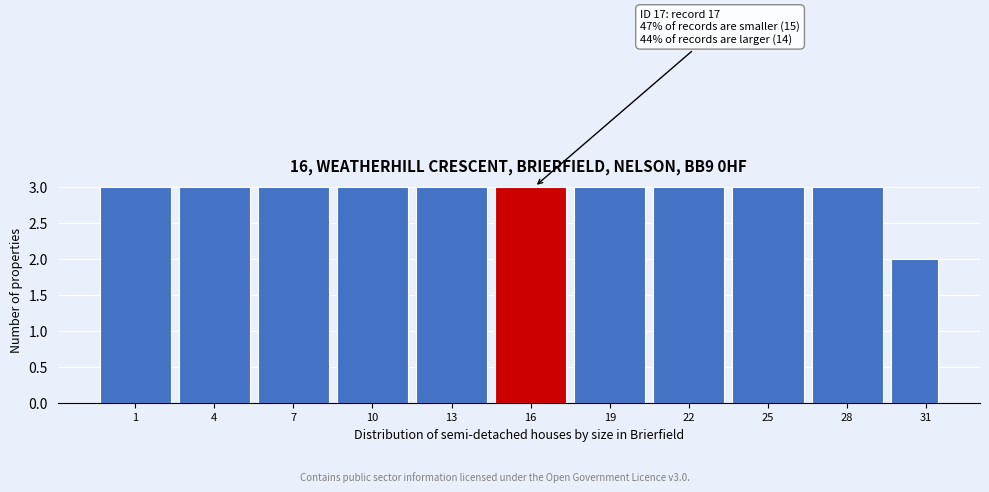

Reading left to right, extract all data points from this chart.

1=3	4=3	7=3	10=3	13=3	16=3	19=3	22=3	25=3	28=3	31=2